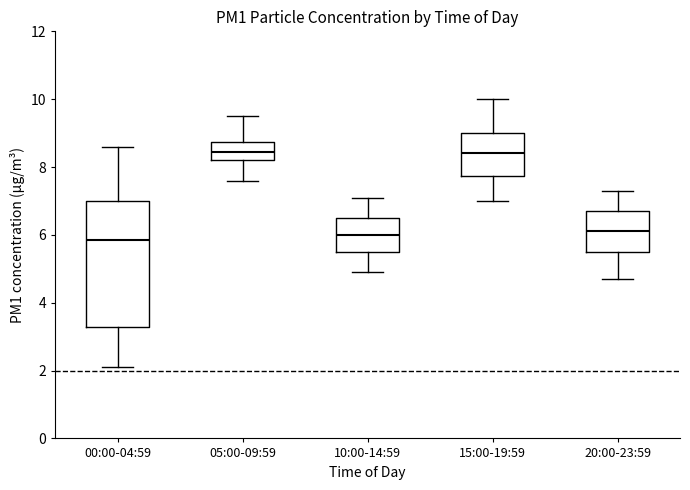

Comparing the boxes themselves (not the whiskers), which one is the tallest?

00:00-04:59